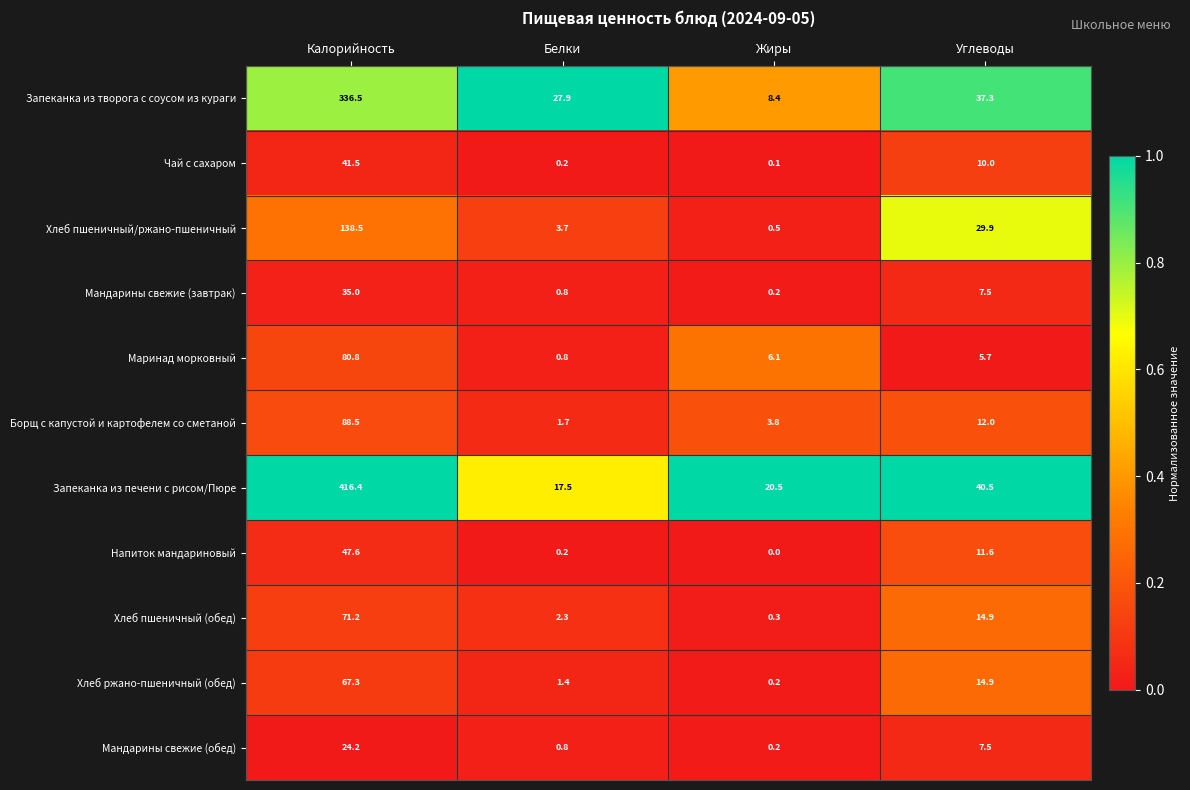

How many data points does each series have?

4